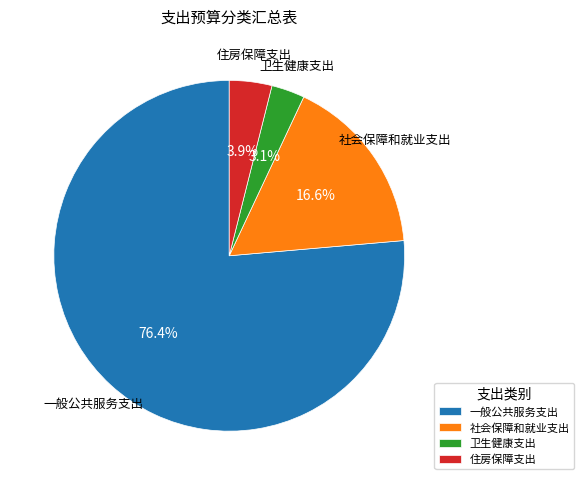

How many segments does this pie chart have?

4